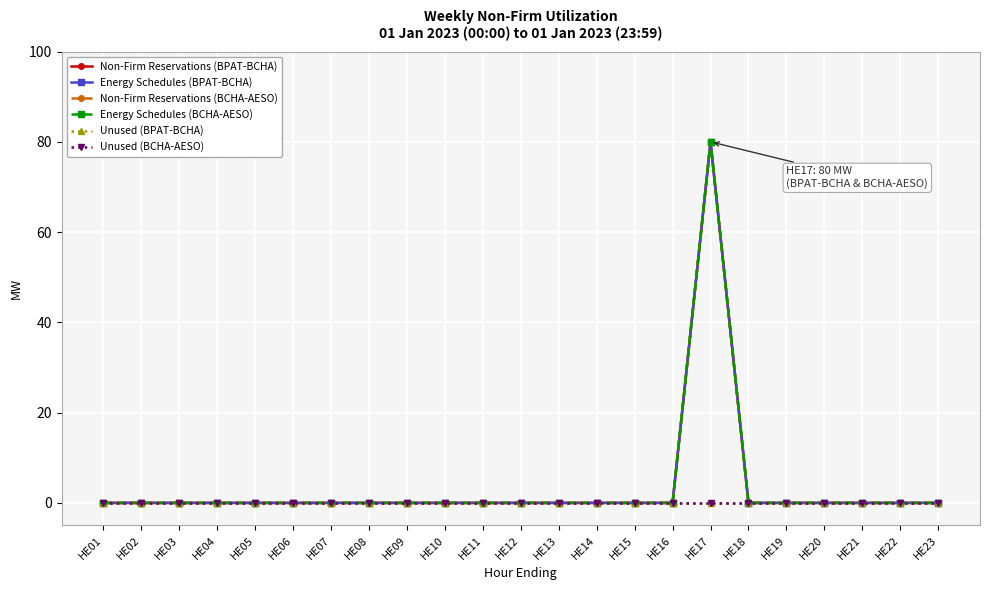

Is the value of Energy Schedules (BPAT-BCHA) at HE10 greater than the value of Non-Firm Reservations (BCHA-AESO) at HE14?

No